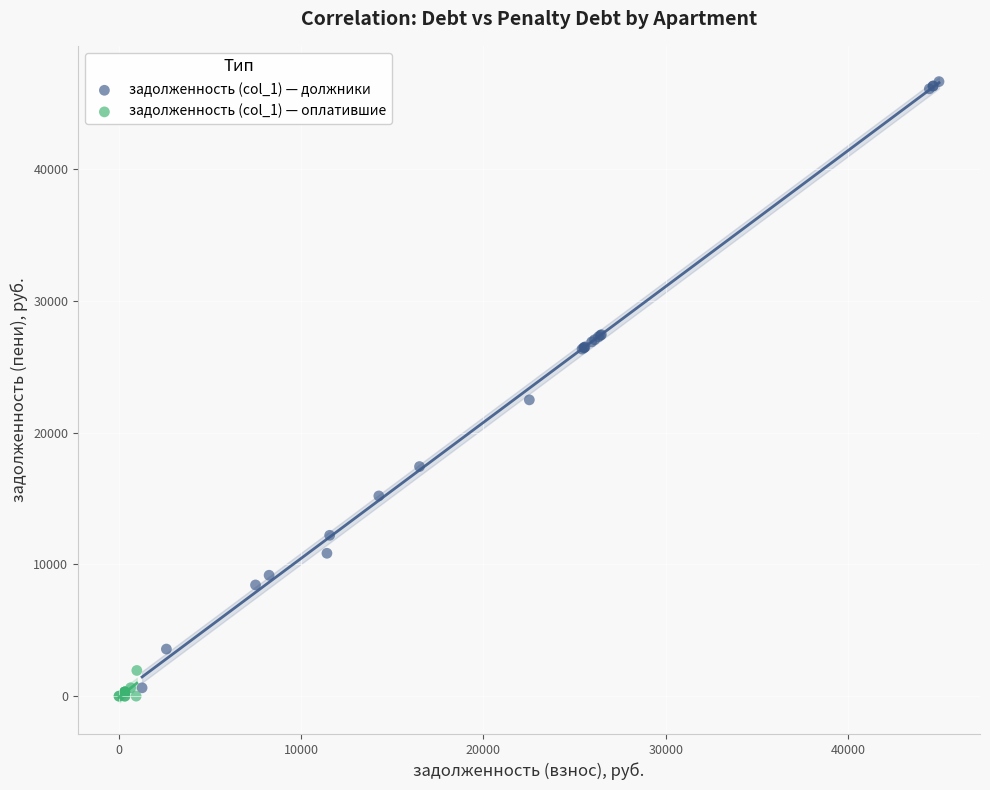

Which series contains the highest Y value?

задолженность (col_1) — должники